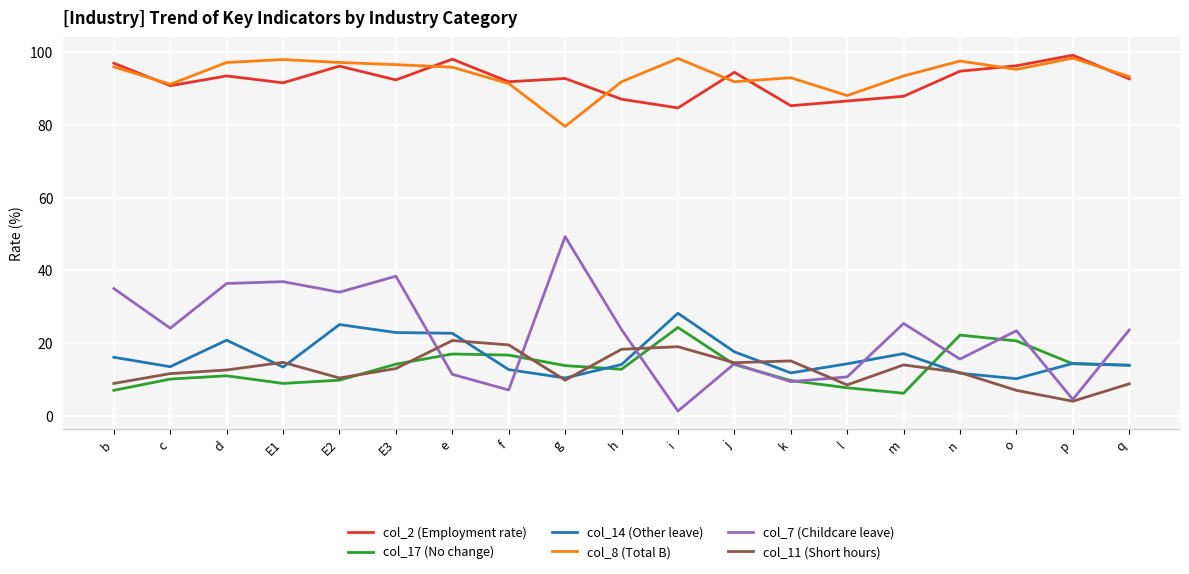

True or false: col_17 (No change) and col_14 (Other leave) intersect in this chart.

True